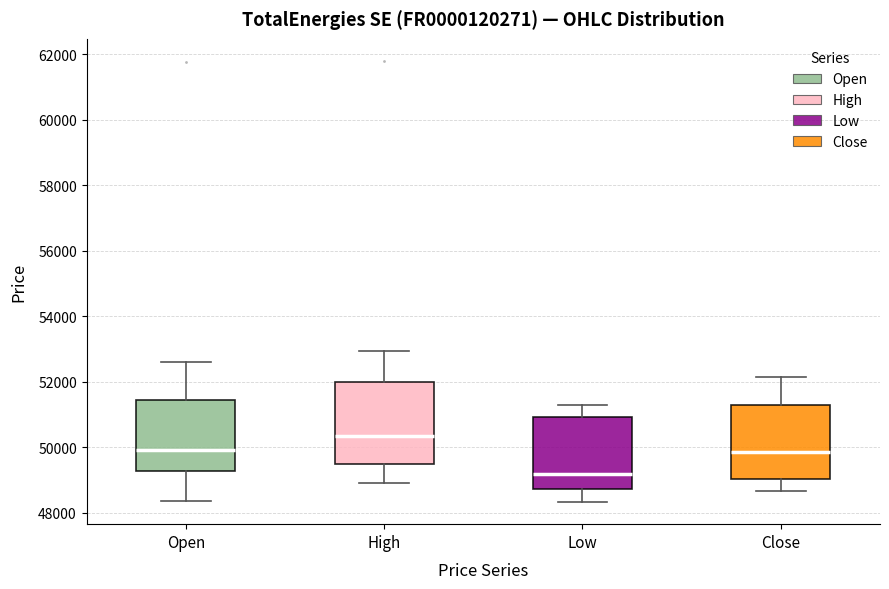

Comparing the boxes themselves (not the whiskers), which one is the tallest?

High